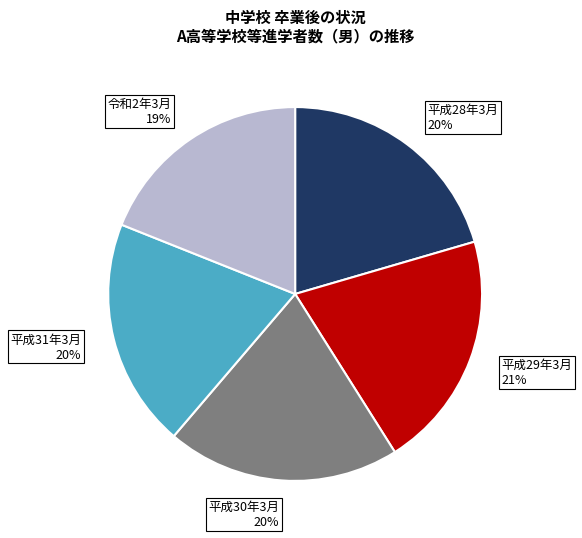

Which category has the smallest portion of the pie?

令和2年3月